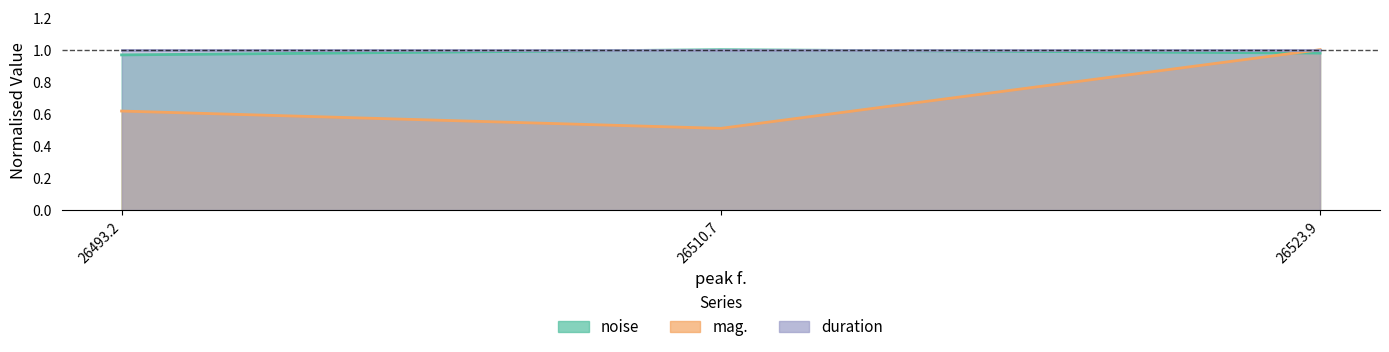

What is the minimum value for mag.?

0.5